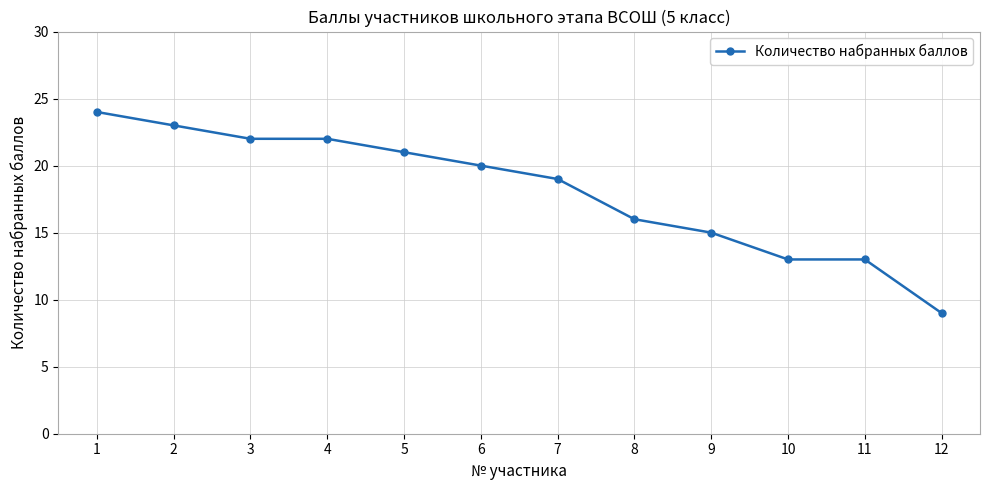

What is the maximum value shown in the chart?

24